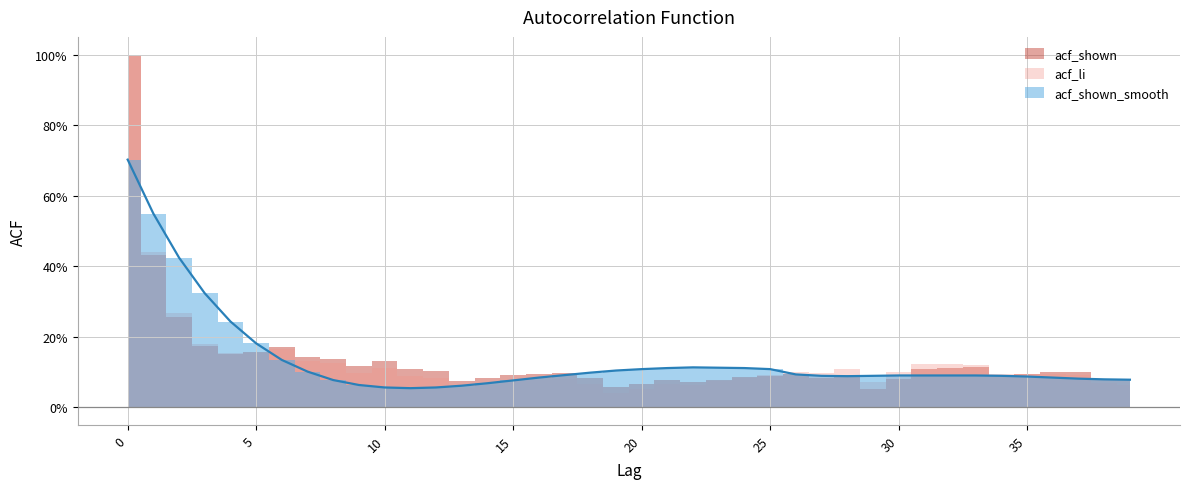

Is it true that the value at 8 is 0.1?

True